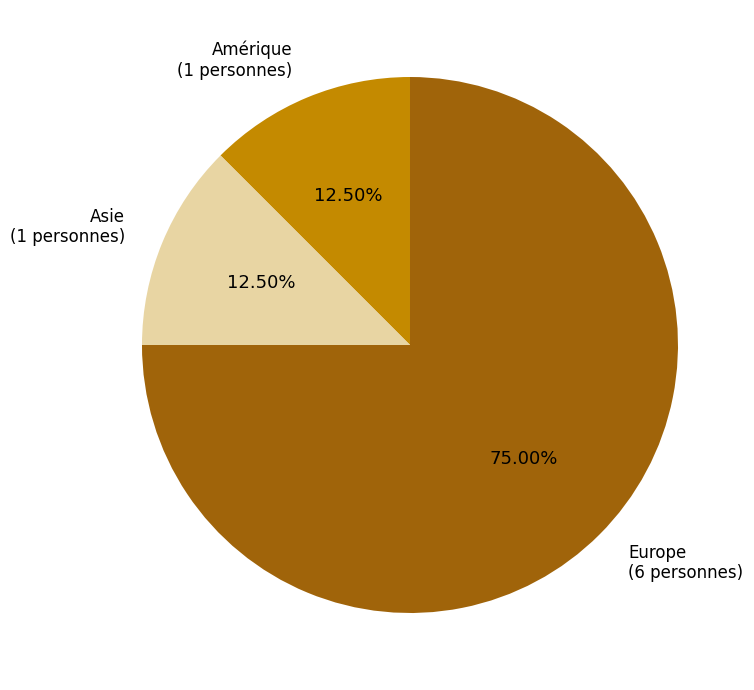

To the nearest percent, what is the average slice percentage?

33%